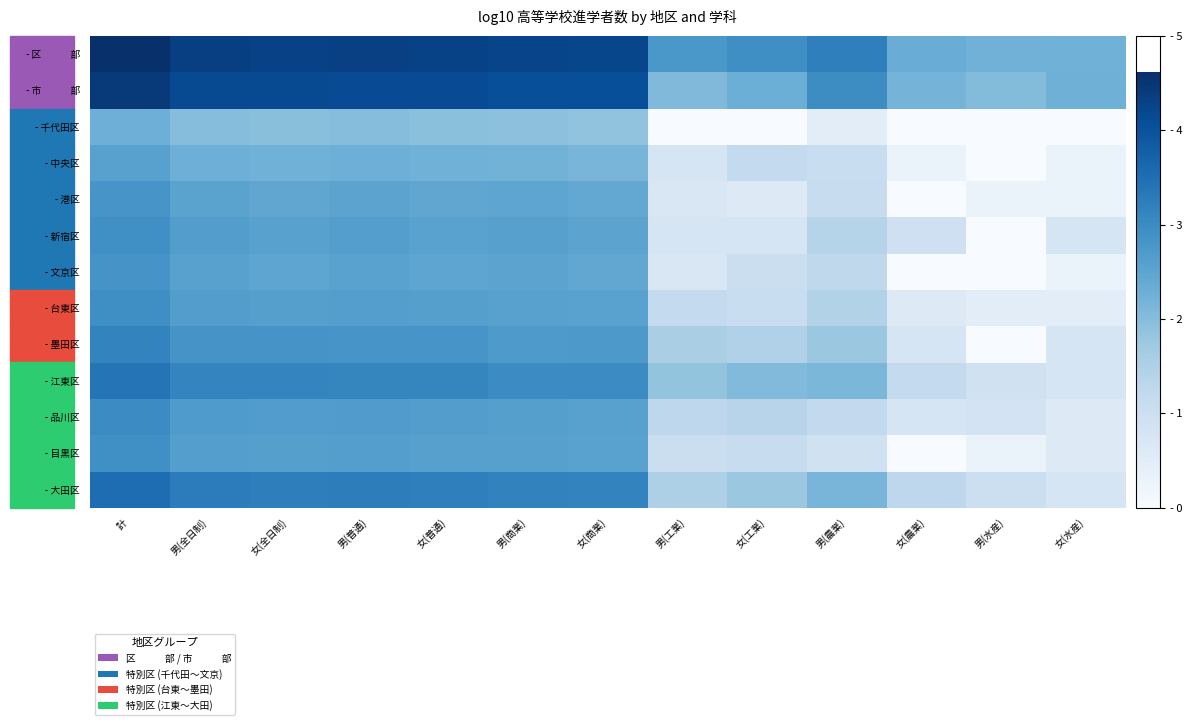

Which category has the highest value across all series?

計